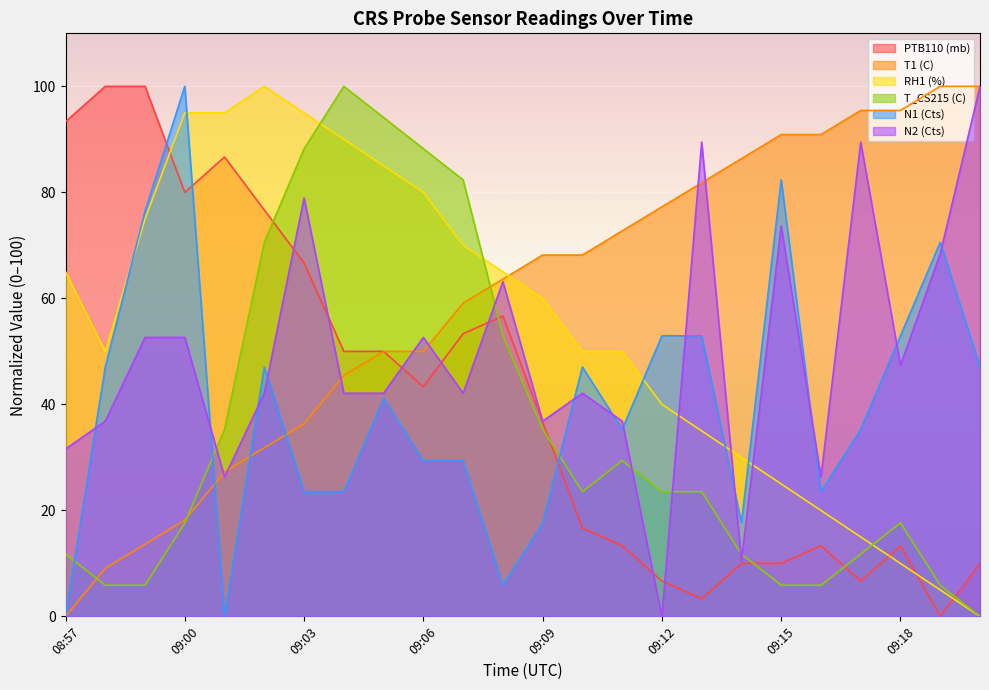

Is it true that N2 (Cts) equals 0.0 at 09:12?

True